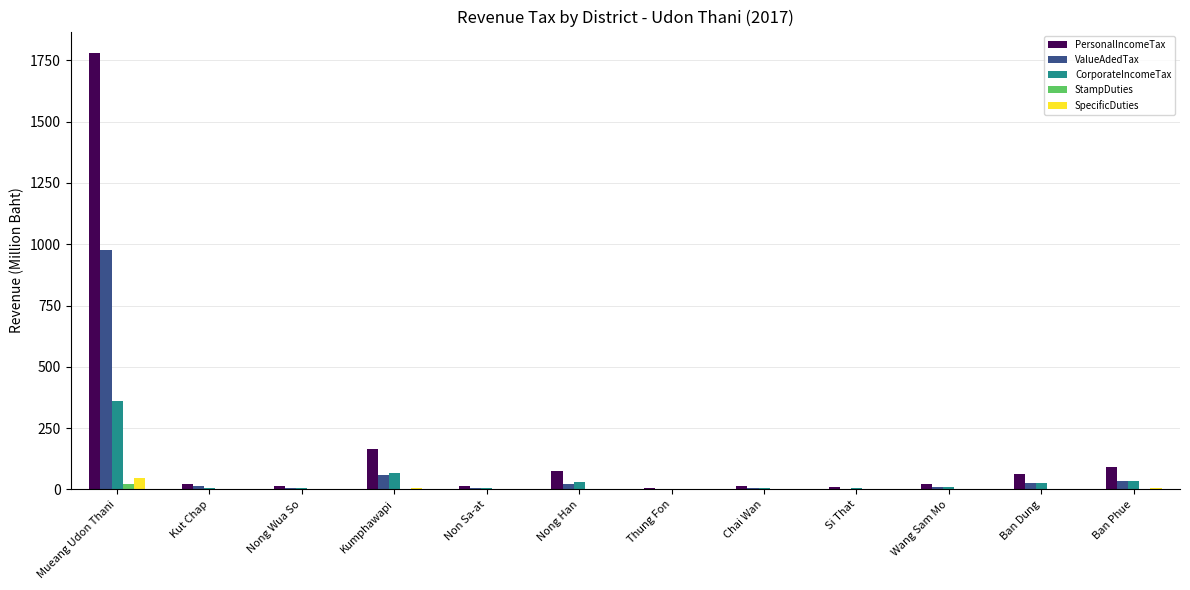

Are the bars grouped side by side (vs. stacked)?

Yes